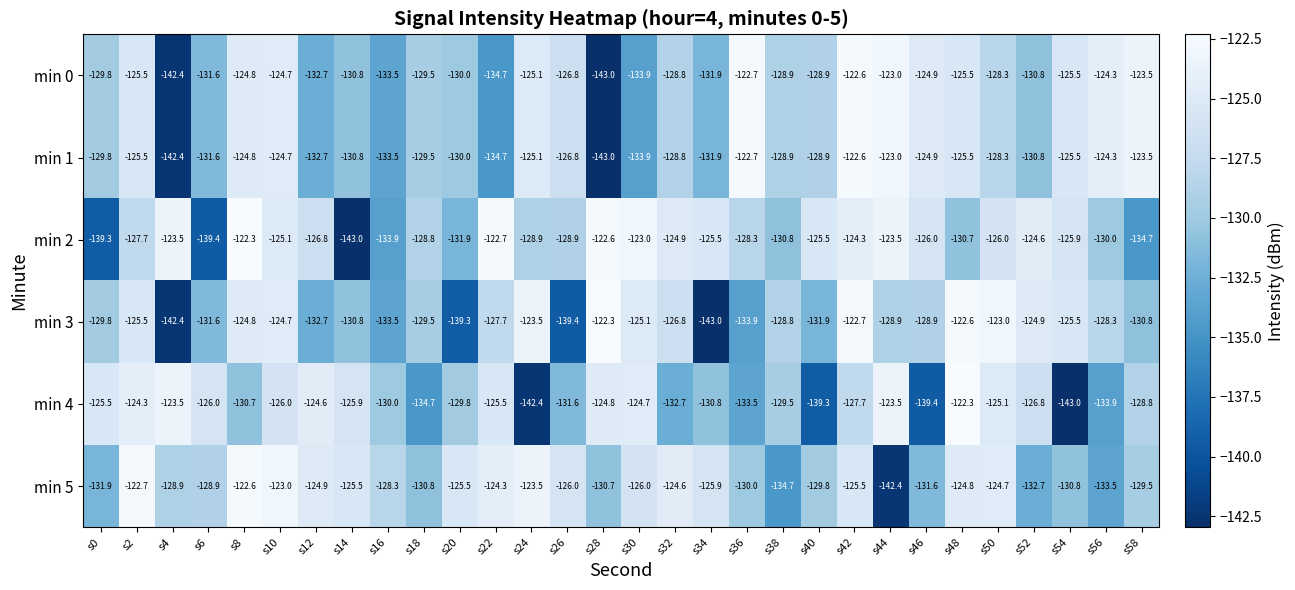

True or false: min 0 has a value of -162.7 at s36.

False